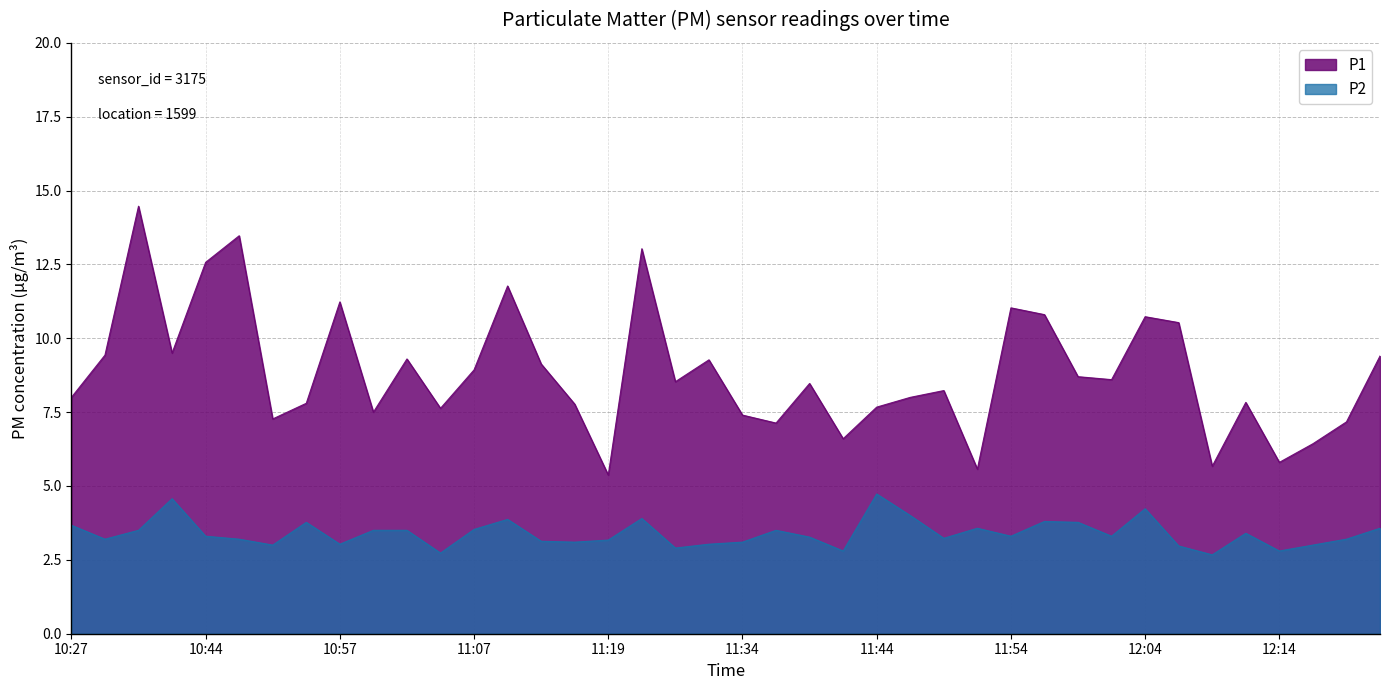

What is the label of the 18th point from the right?

11:39